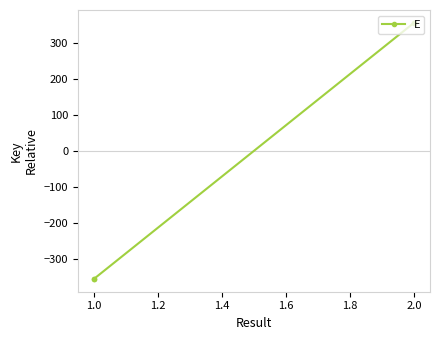

What is the change in value from 1.0 to 2.0?

+711.0